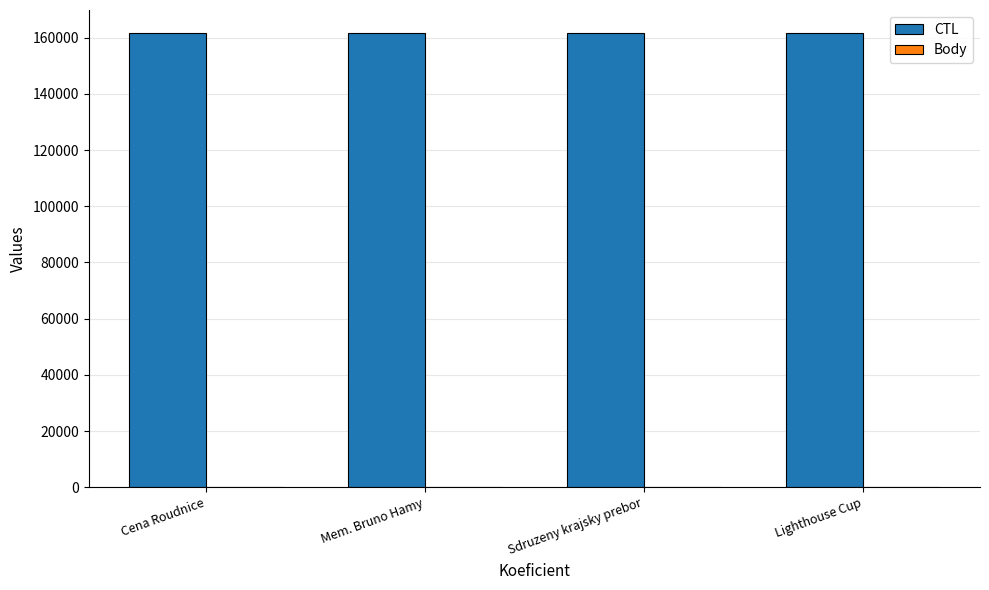

What is the greatest value displayed?

161718